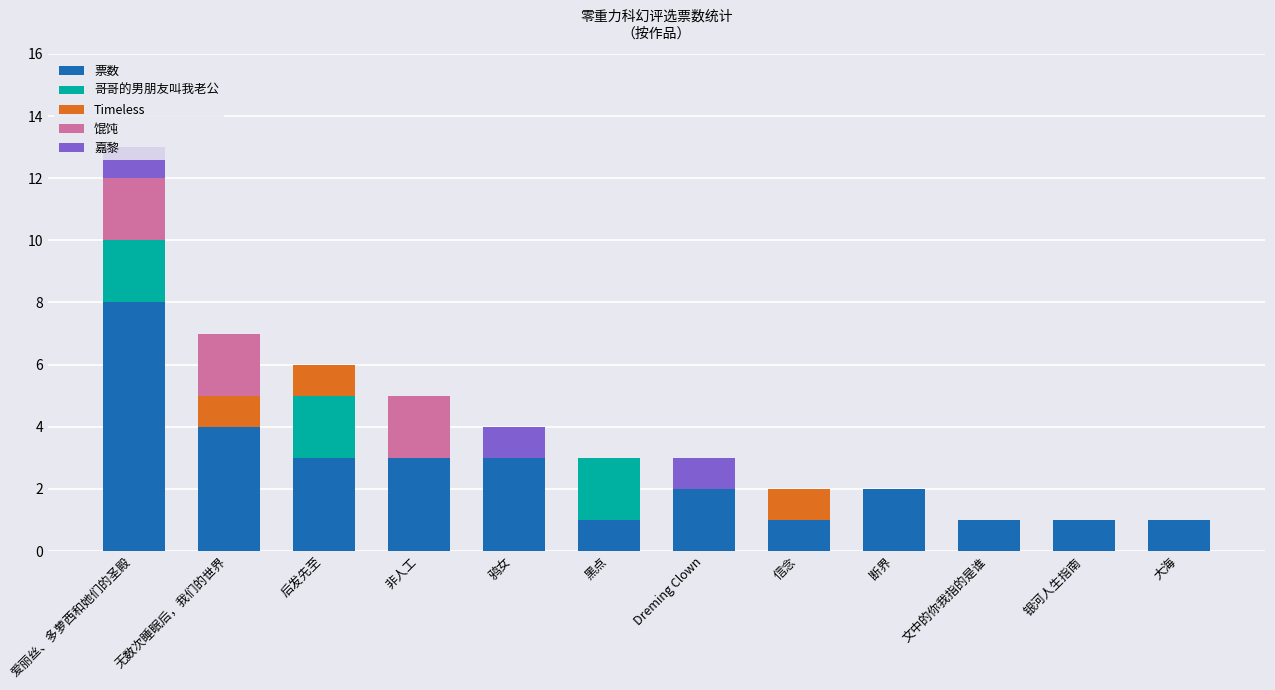

True or false: 票数 has a value of 1 at 后发先至.

False